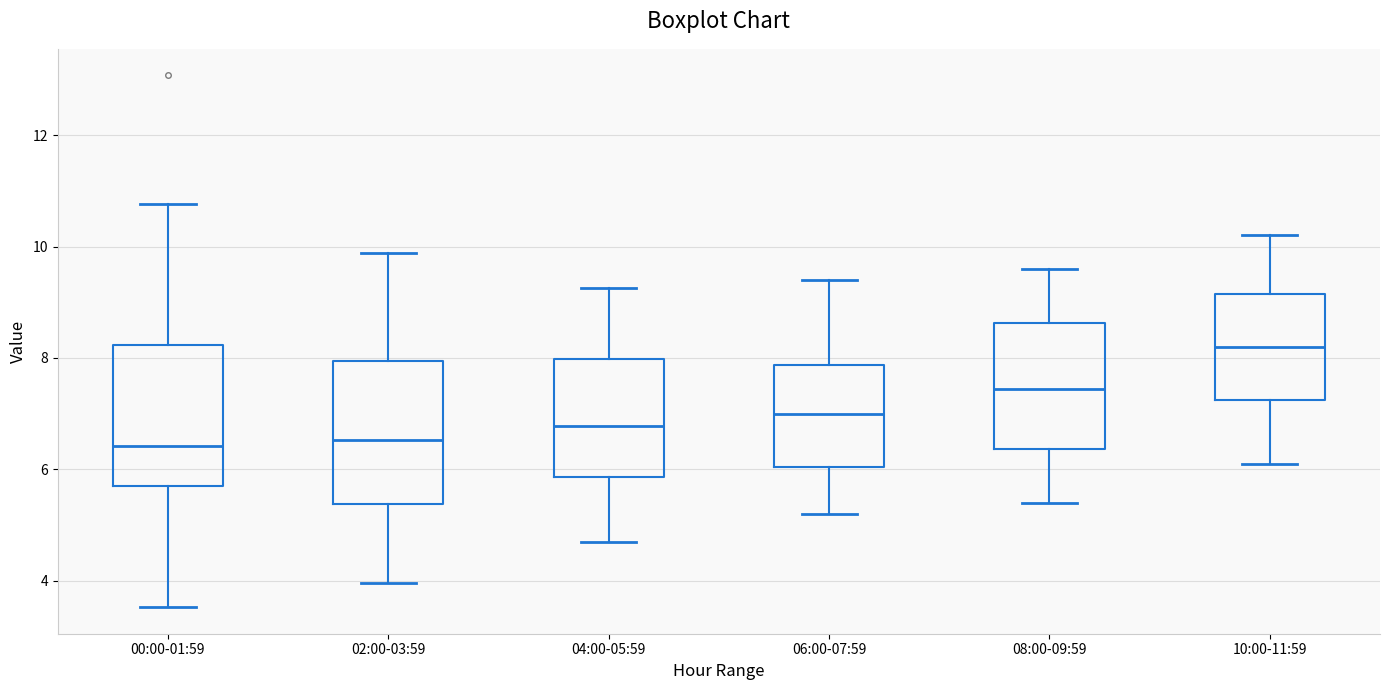

Reading left to right, transcribe this box plot: for each box, give where its median line is, the range the box spans, and where its two whiskers end, as read against the y-axis. The values are not printed on the chart, so give them approximately, as read against the axis.

00:00-01:59: median 6.4, box 5.8 to 8.2, whiskers 3.6 to 10.8
02:00-03:59: median 6.6, box 5.4 to 8.0, whiskers 4.0 to 9.8
04:00-05:59: median 6.8, box 5.8 to 8.0, whiskers 4.8 to 9.2
06:00-07:59: median 7.0, box 6.0 to 7.8, whiskers 5.2 to 9.4
08:00-09:59: median 7.4, box 6.4 to 8.6, whiskers 5.4 to 9.6
10:00-11:59: median 8.2, box 7.2 to 9.2, whiskers 6.2 to 10.2